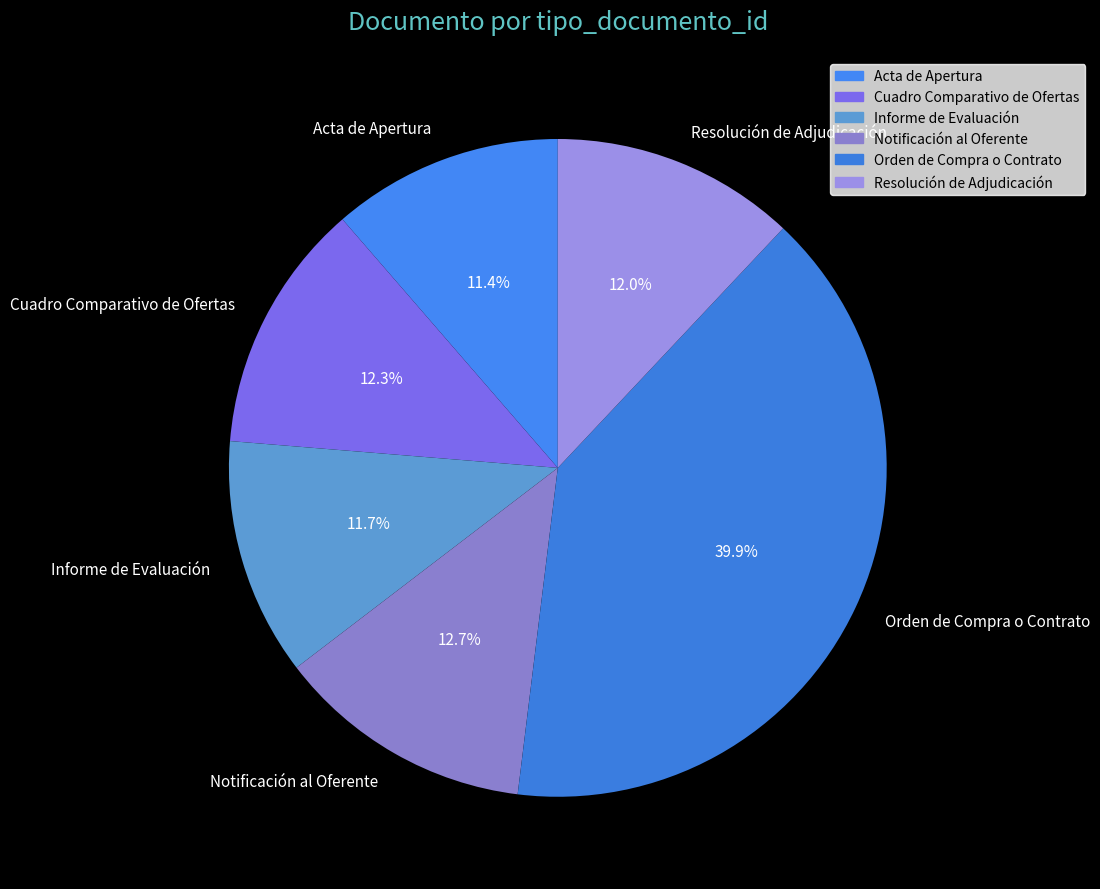

What portion of the pie excludes Notificación al Oferente?

87.3%